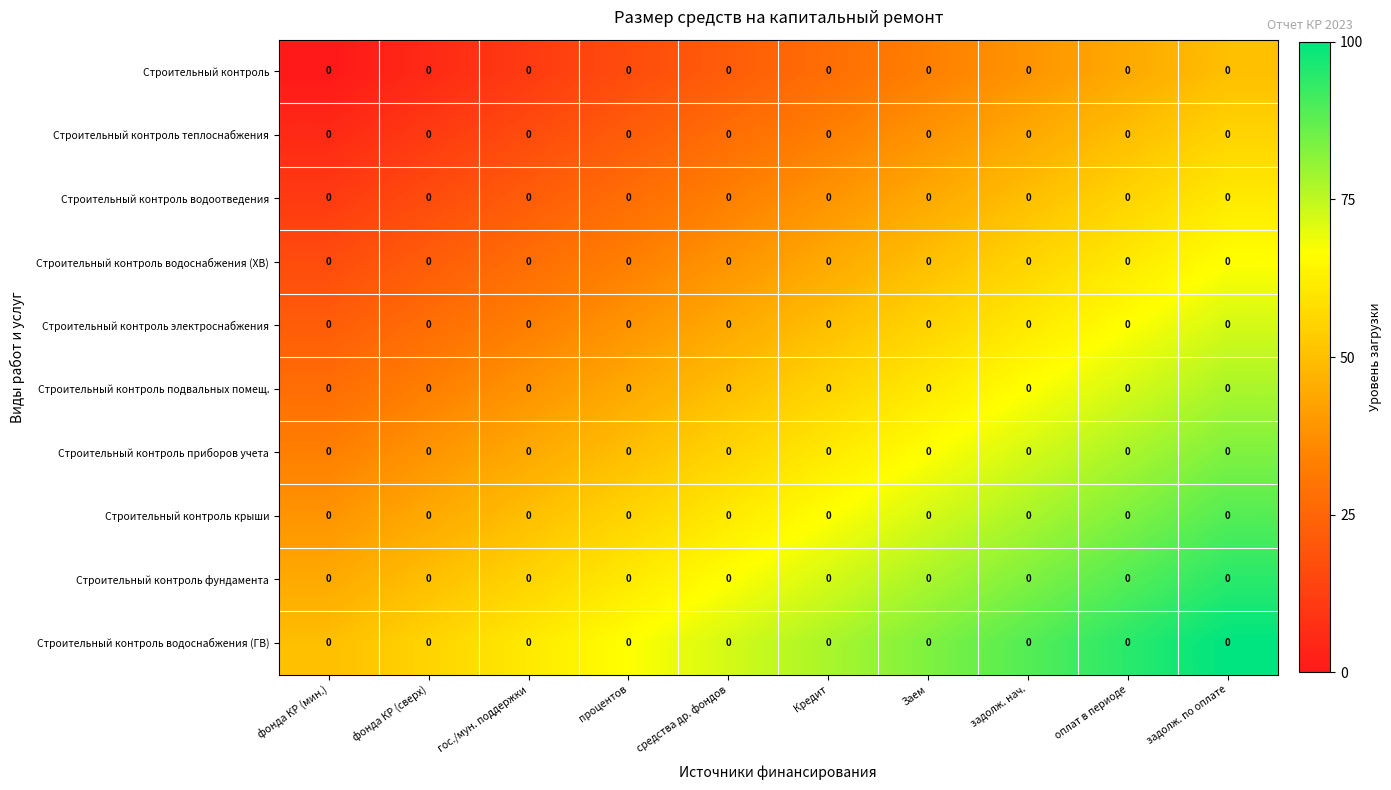

Rank the series at Заем from highest to lowest value.

Строительный контроль водоснабжения (ГВ), Строительный контроль фундамента, Строительный контроль крыши, Строительный контроль приборов учета, Строительный контроль подвальных помещ., Строительный контроль электроснабжения, Строительный контроль водоснабжения (ХВ), Строительный контроль водоотведения, Строительный контроль теплоснабжения, Строительный контроль